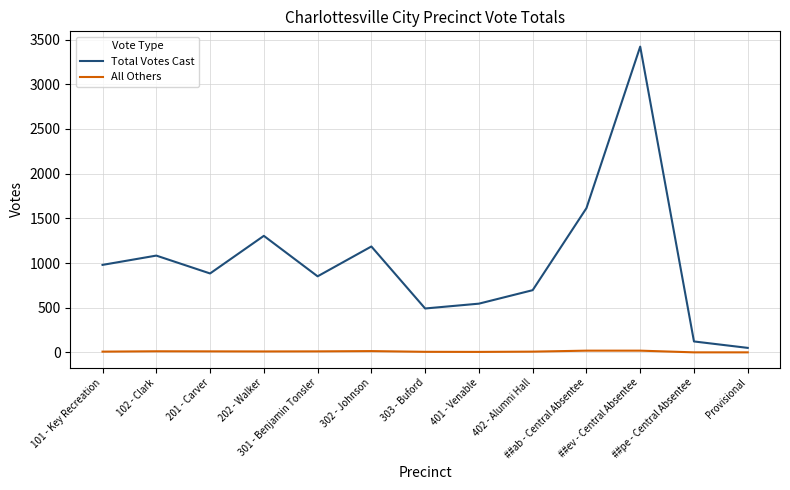

What is the difference between the maximum and minimum values in the All Others series?

19